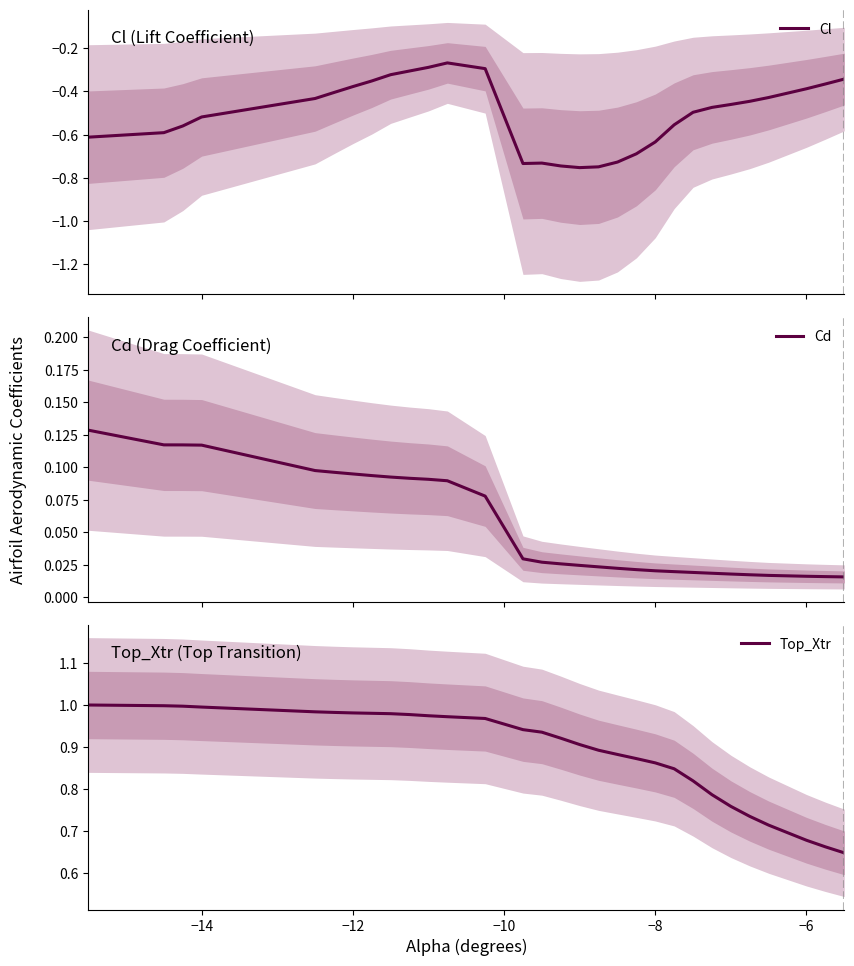

The Top_Xtr series shows 1.4 at −14. True or false?

False